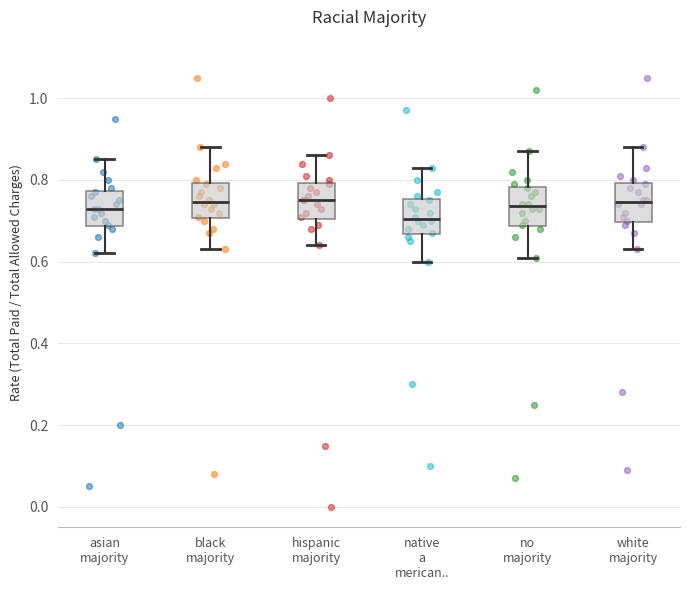

Reading left to right, read every box against the y-axis: the position of its median line, the range the box covers, and the ends of its whiskers. The values are not printed on the chart, so give them approximately, as read against the axis.

asian majority: median 0.74, box 0.68 to 0.78, whiskers 0.62 to 0.86
black majority: median 0.74, box 0.70 to 0.80, whiskers 0.64 to 0.88
hispanic majority: median 0.76, box 0.70 to 0.80, whiskers 0.64 to 0.86
native a merican..: median 0.70, box 0.66 to 0.76, whiskers 0.60 to 0.84
no majority: median 0.74, box 0.68 to 0.78, whiskers 0.62 to 0.88
white majority: median 0.74, box 0.70 to 0.80, whiskers 0.64 to 0.88